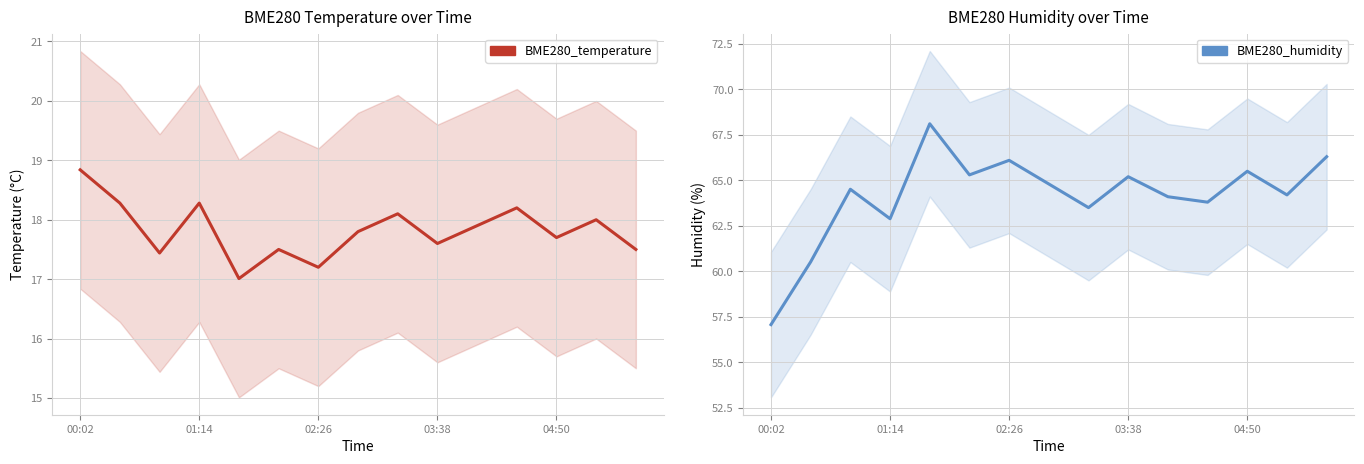

True or false: BME280_humidity and BME280_temperature cross at least once.

False